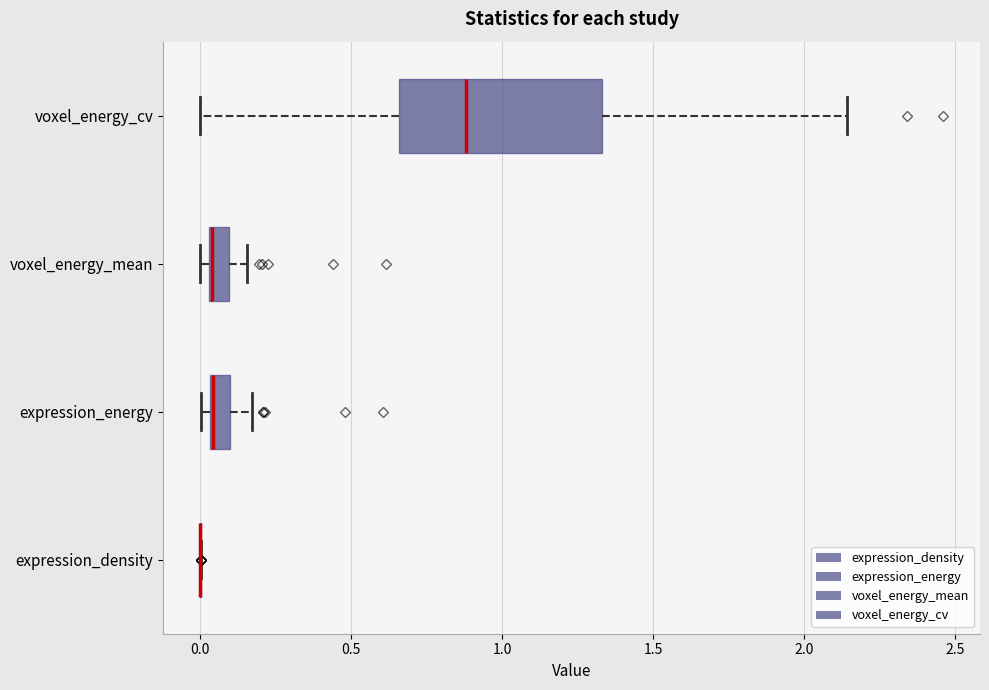

Where does the right whisker of the box for voxel_energy_mean end on the x-axis? The values are not printed on the chart, so give them approximately, as read against the axis.

0.15